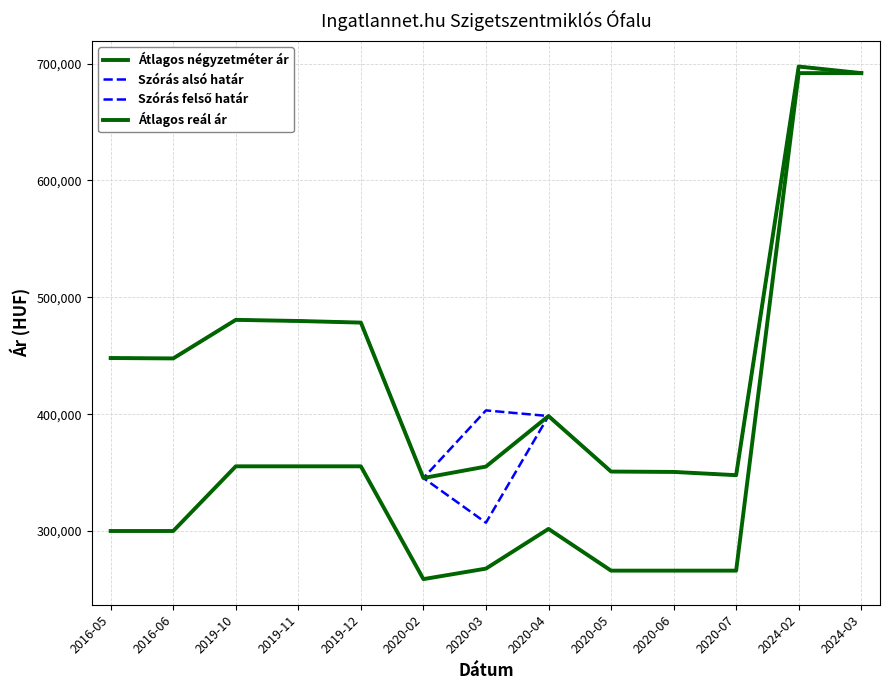

At 2019-11, list the series in order from largest to smallest.

Szórás alsó határ, Szórás felső határ, Átlagos reál ár, Átlagos négyzetméter ár